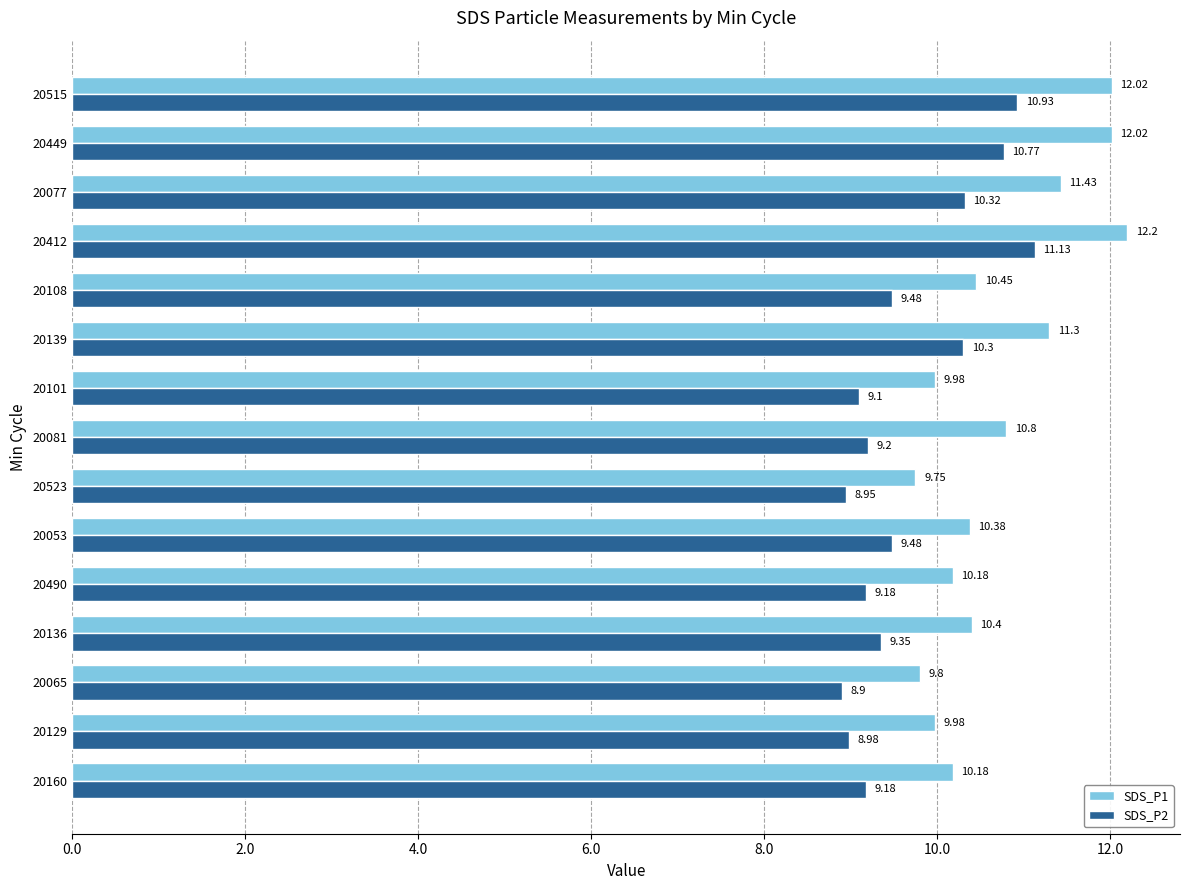

Which series has the largest total across all categories?

SDS_P1